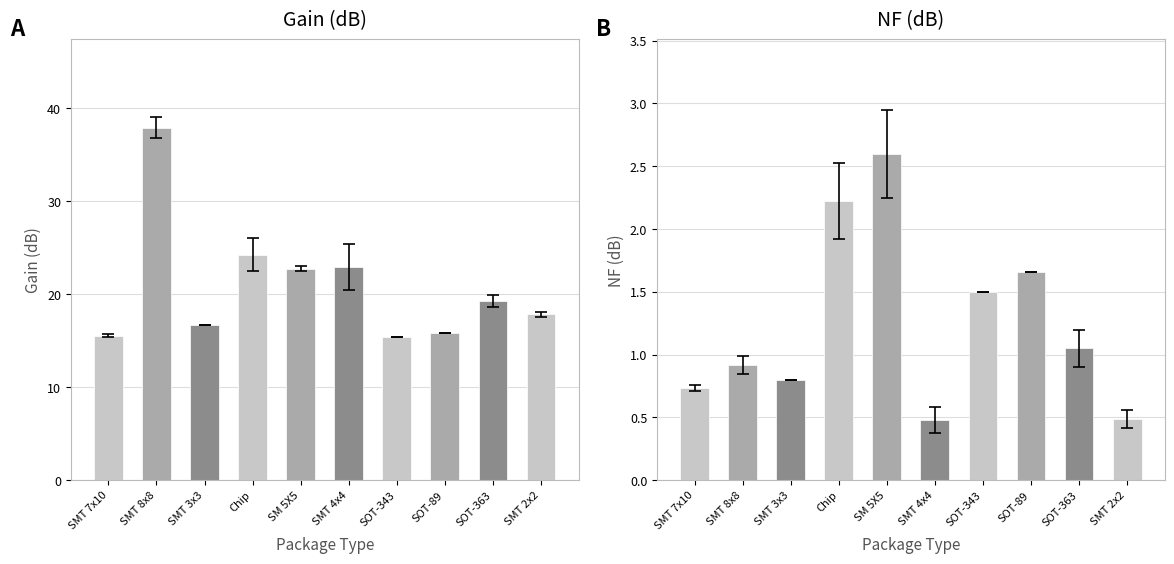

What is the difference between the maximum and minimum values in the NF (dB) series?

2.1